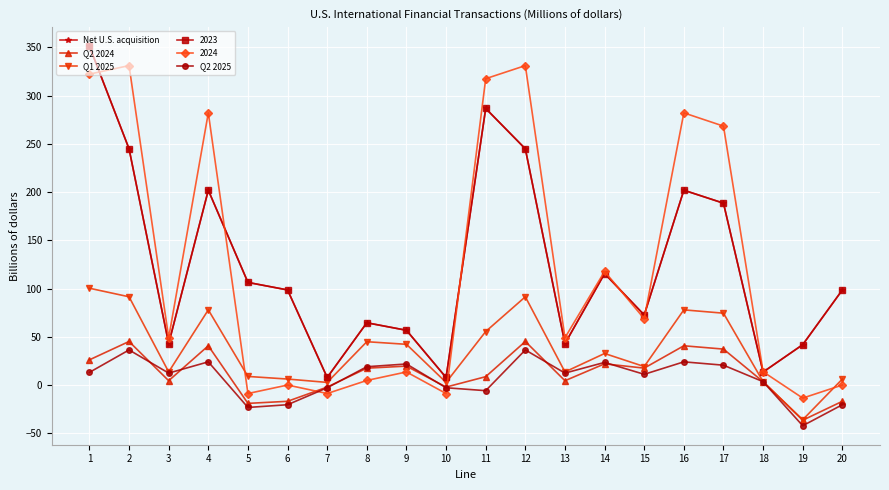

At how many categories does at least one series exceed 89?

11